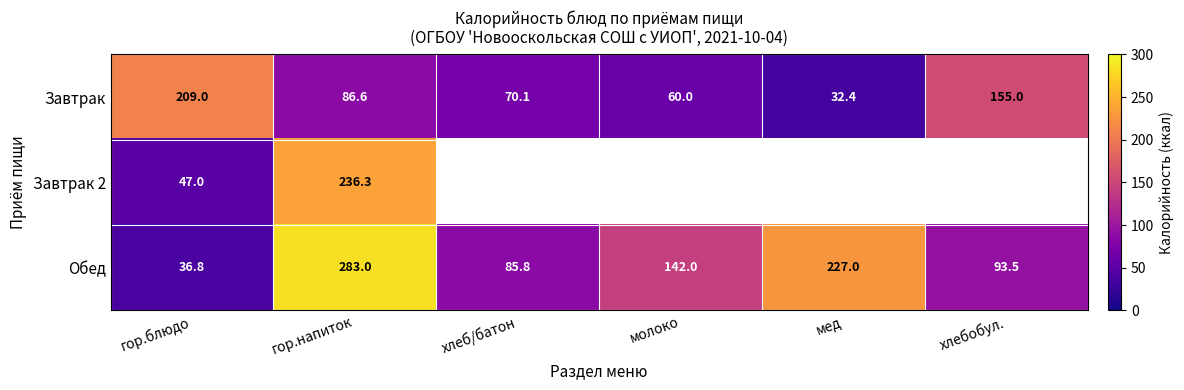

At which label is Завтрак closest to 120?

гор.напиток